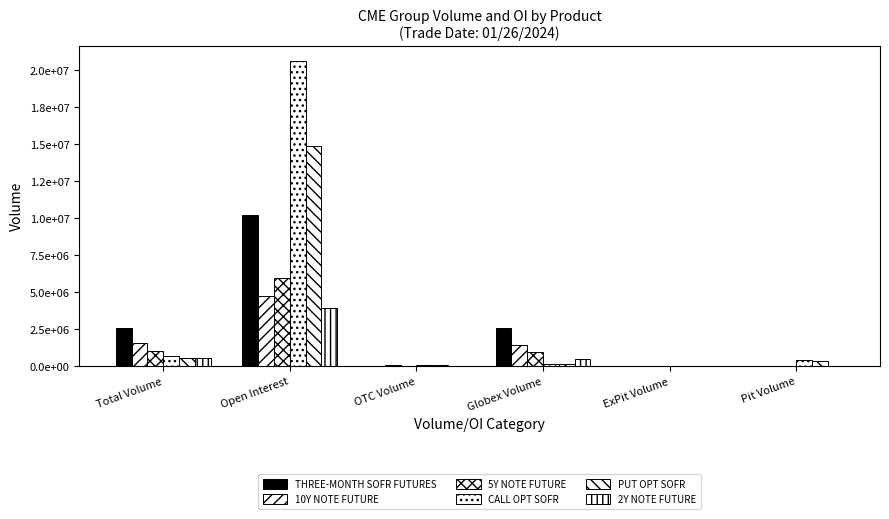

Rank the series at Total Volume from lowest to highest value.

2Y NOTE FUTURE, PUT OPT SOFR, CALL OPT SOFR, 5Y NOTE FUTURE, 10Y NOTE FUTURE, THREE-MONTH SOFR FUTURES